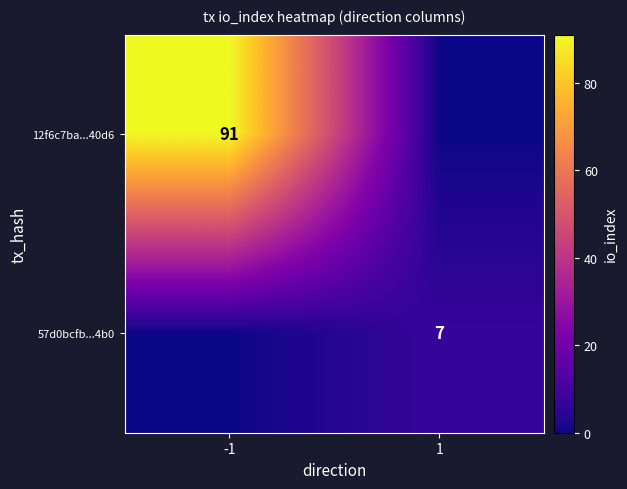

True or false: 12f6c7ba...40d6 has a value of 91 at -1.

True